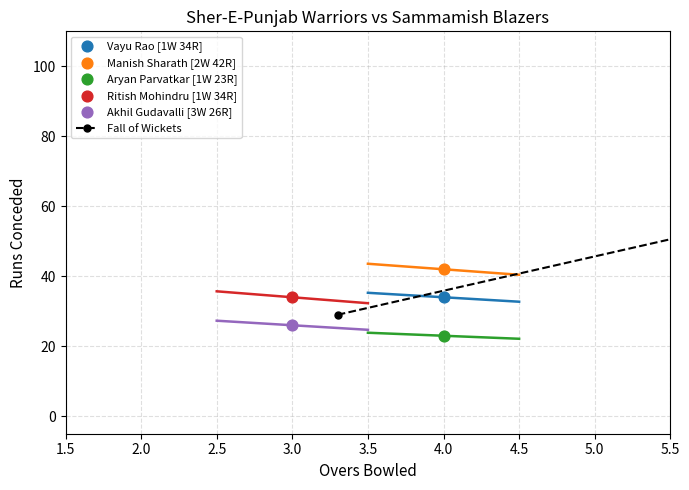

Between 3.5 and 3.0, which is larger?

3.5